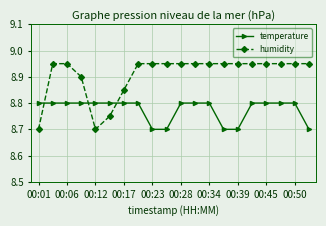

After their last crossing, which series has the higher values: temperature or humidity?

humidity